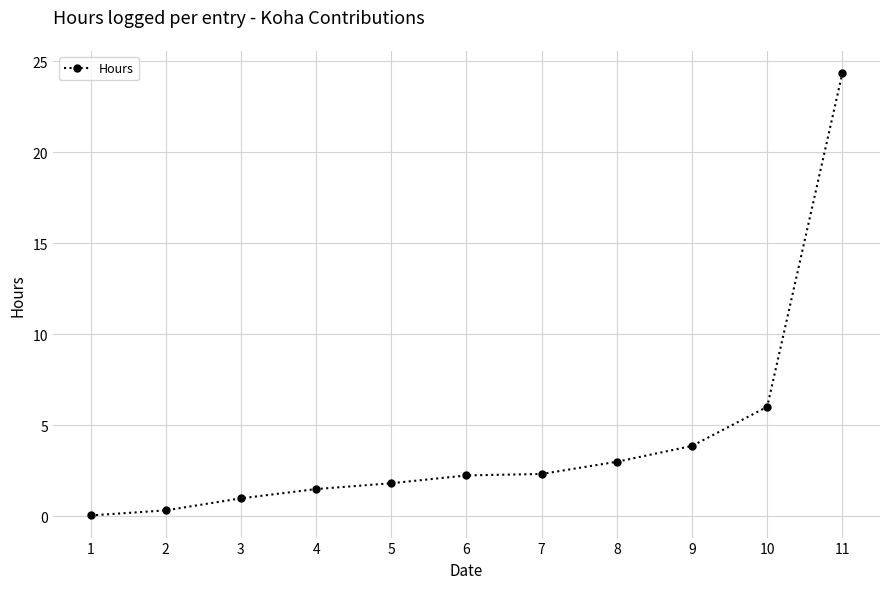

Does the chart display data point markers on the line(s)?

Yes